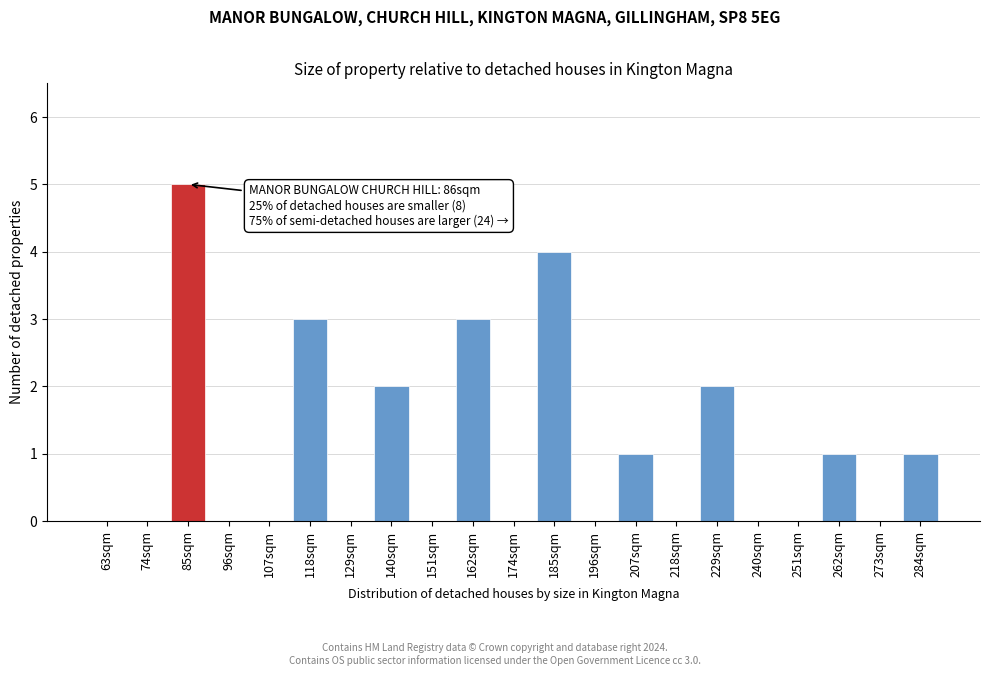

Reading left to right, extract all data points from this chart.

63sqm=0	74sqm=0	85sqm=5	96sqm=0	107sqm=0	118sqm=3	129sqm=0	140sqm=2	151sqm=0	162sqm=3	174sqm=0	185sqm=4	196sqm=0	207sqm=1	218sqm=0	229sqm=2	240sqm=0	251sqm=0	262sqm=1	273sqm=0	284sqm=1